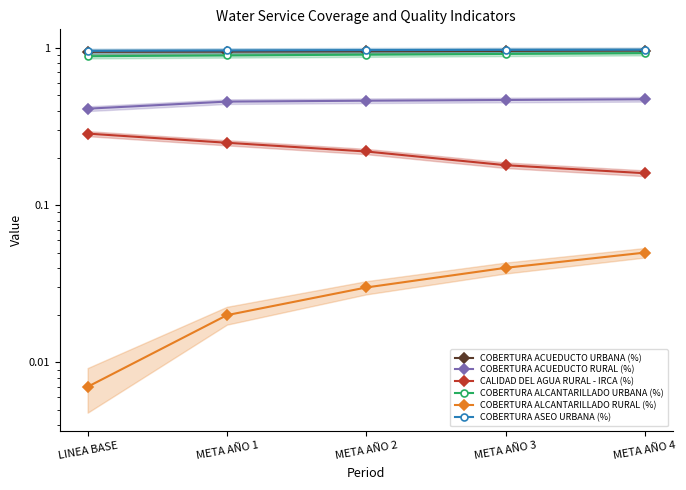

True or false: CALIDAD DEL AGUA RURAL - IRCA (%) has a value of 0.1 at META AÑO 4.

False